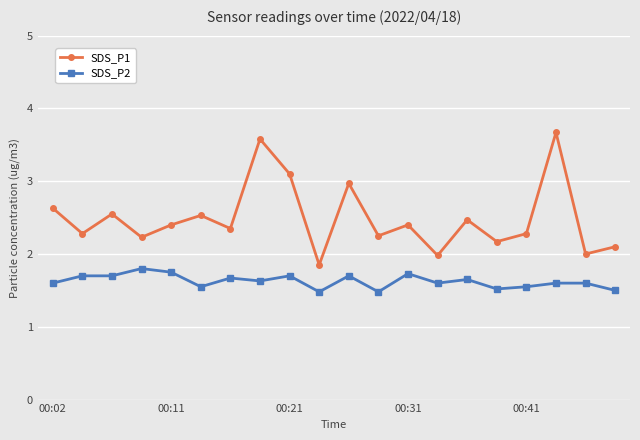

How many interior local peaks does the SDS_P1 series have?

7